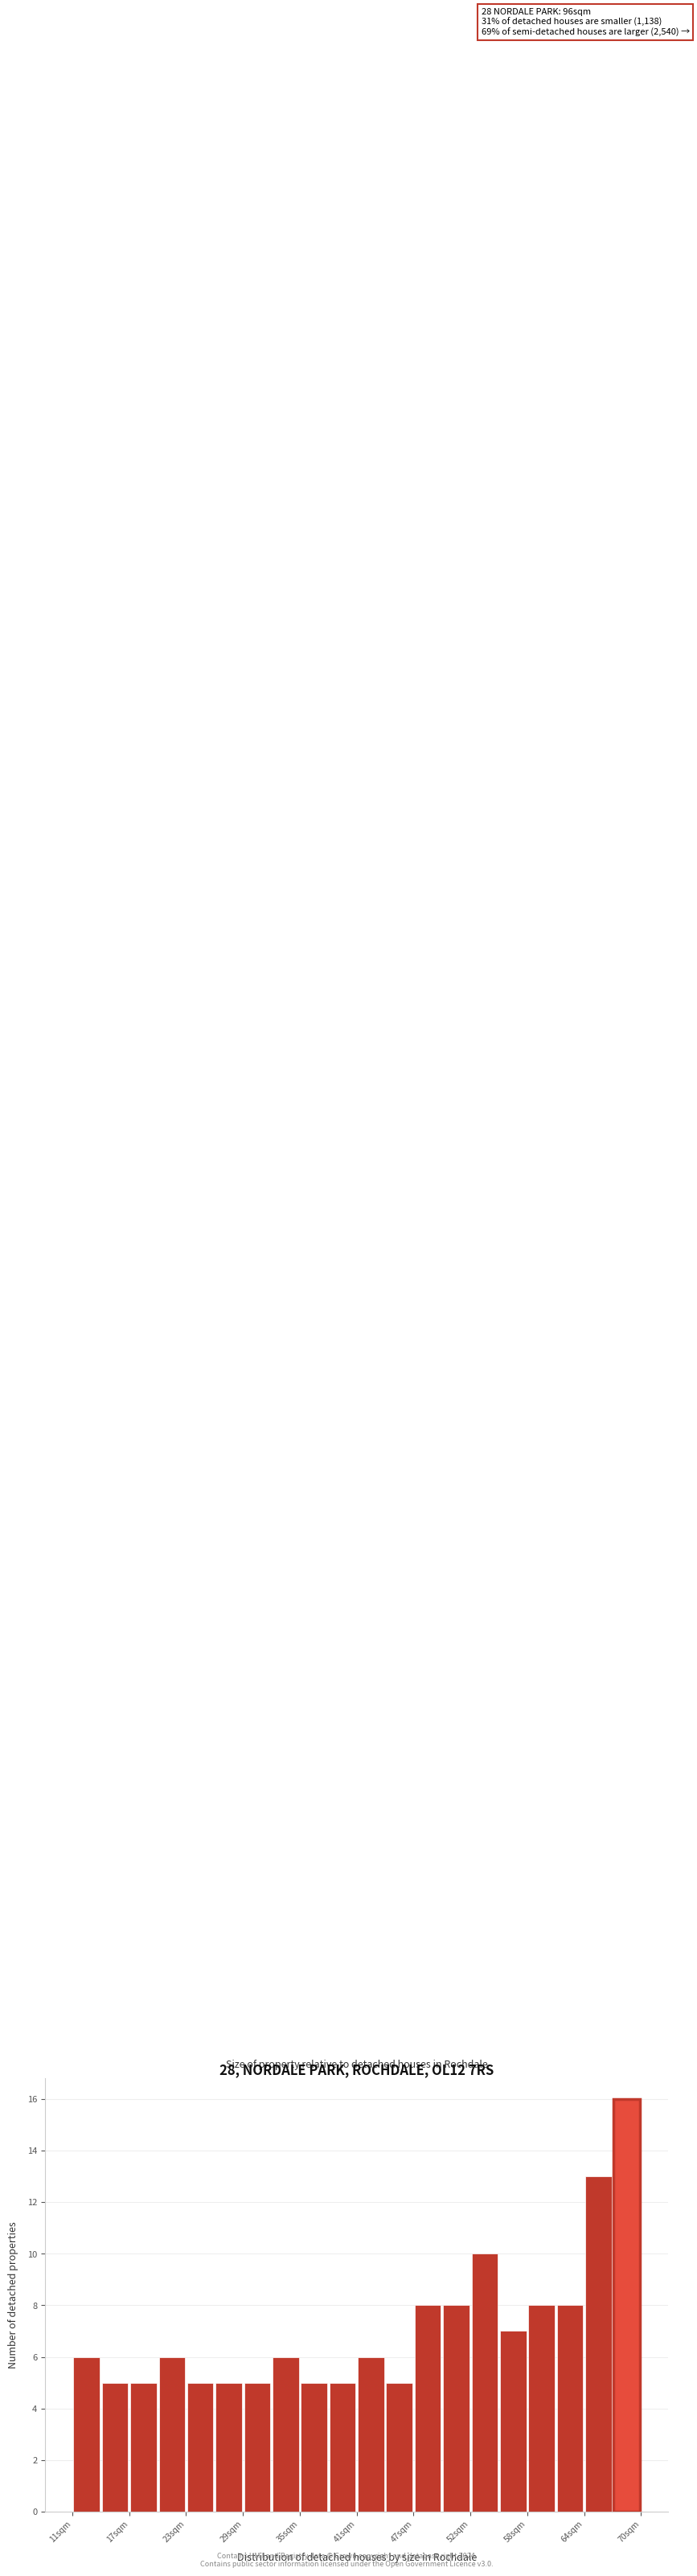

Around what value on the x-axis is the tallest bar? Give the approximate position of its centre, as read against the axis.

69